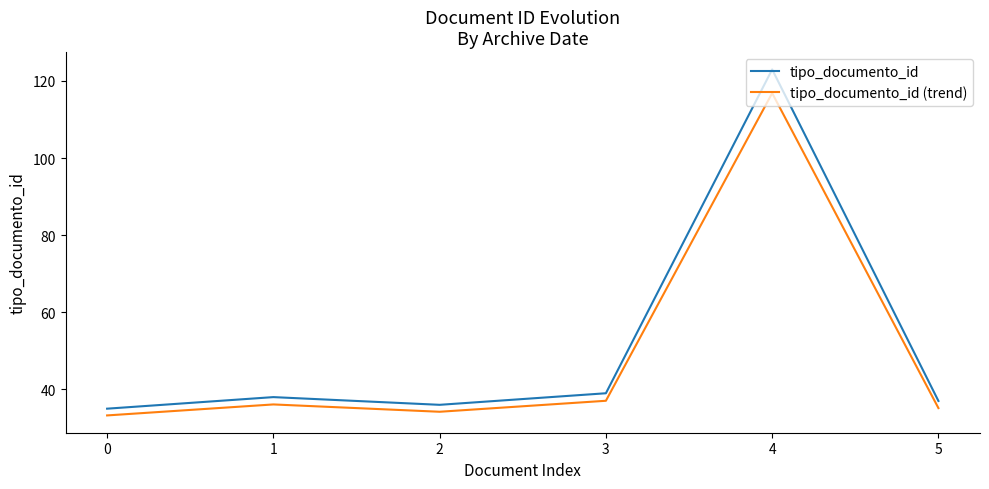

How many interior local peaks does the tipo_documento_id series have?

2